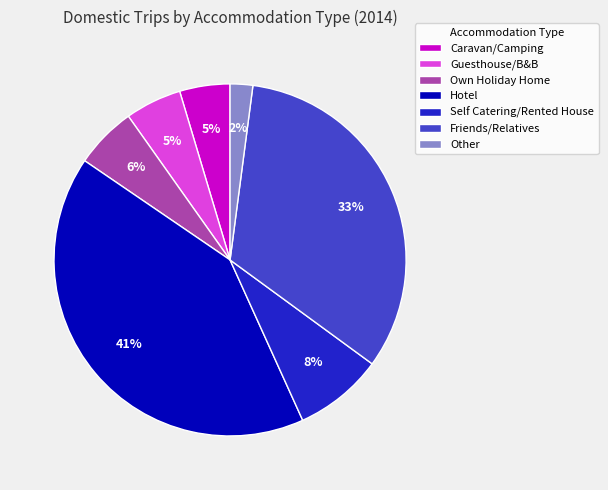

Does Friends/Relatives represent more than half of the total?

No